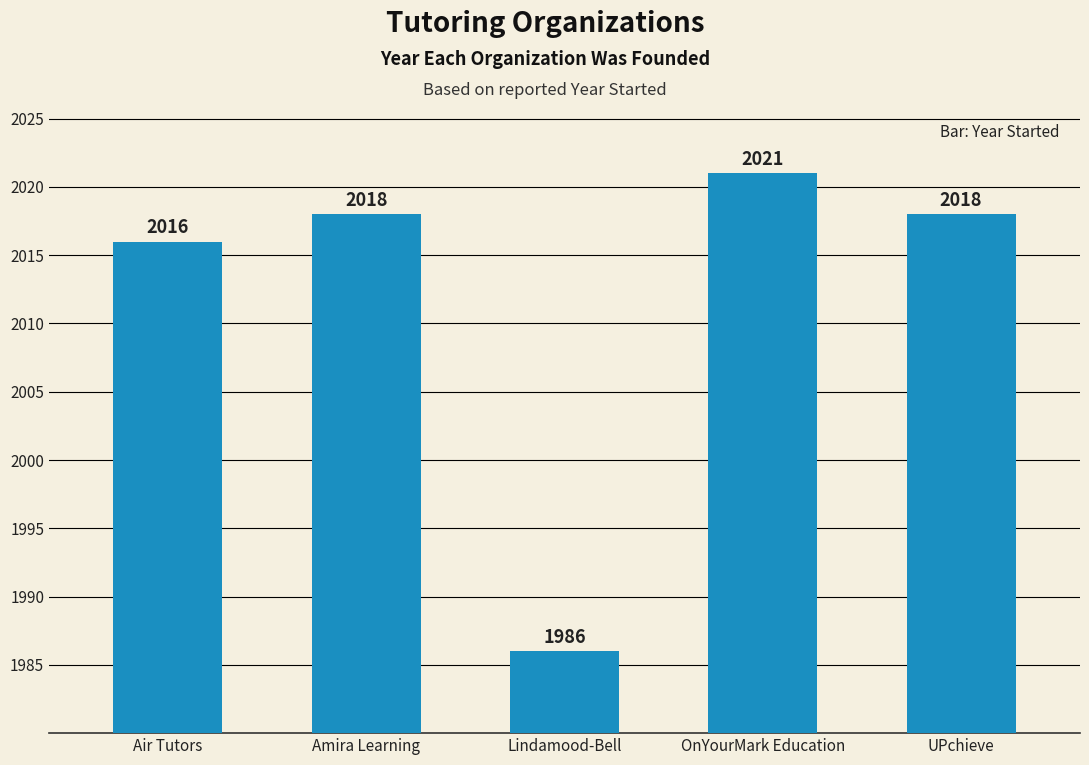

At which label is the value closest to 2003?

Air Tutors